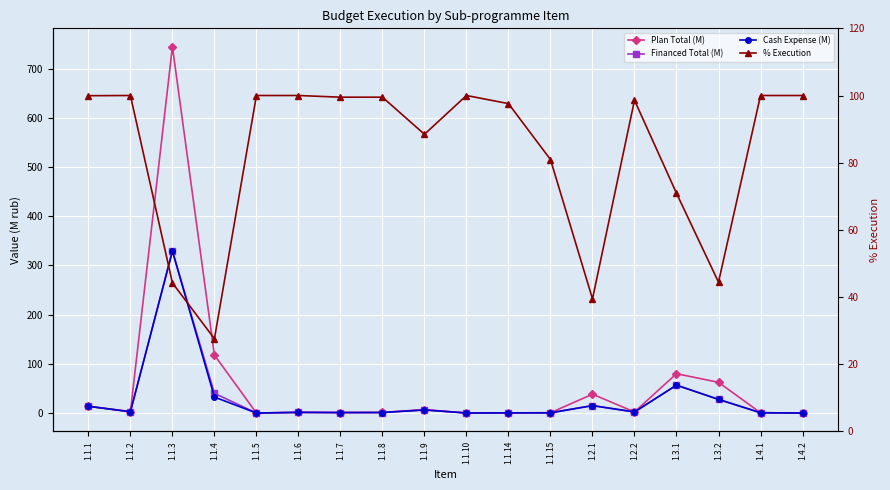

True or false: Plan Total (M) and % Execution intersect in this chart.

True